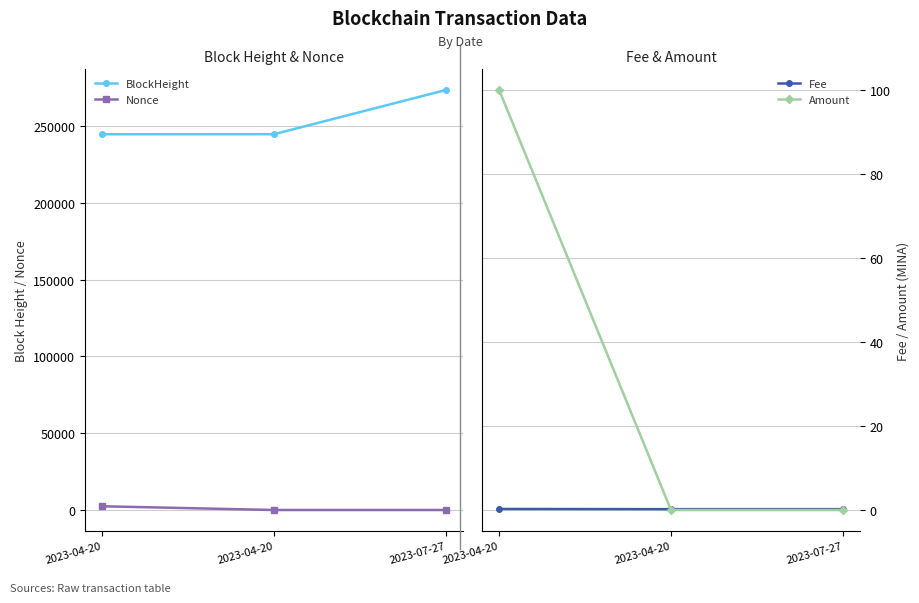

What is the difference between the maximum and minimum values in the Amount series?

100.0